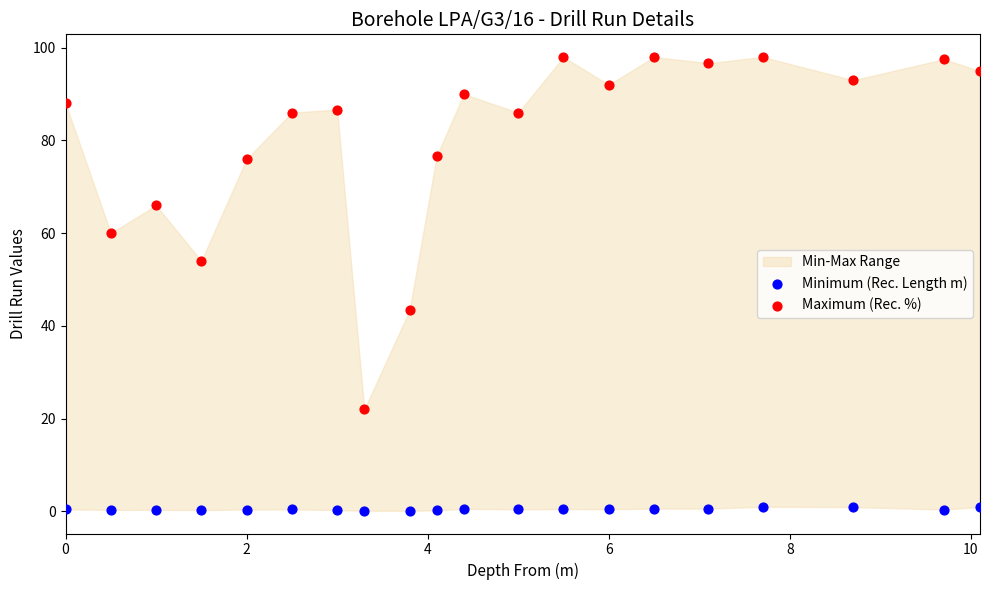

Across all data points, what is the range of Y values (max minus min)?

97.9